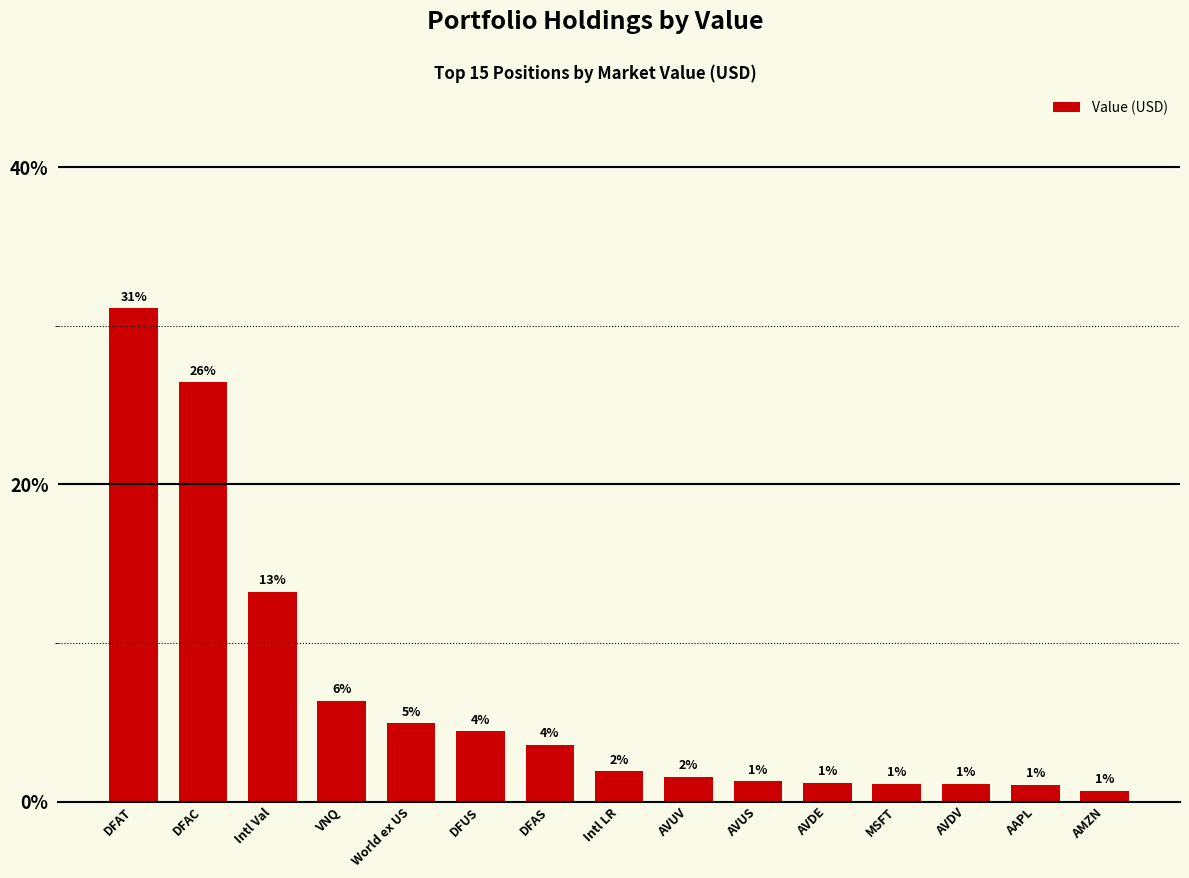

Are the bars horizontal?

No